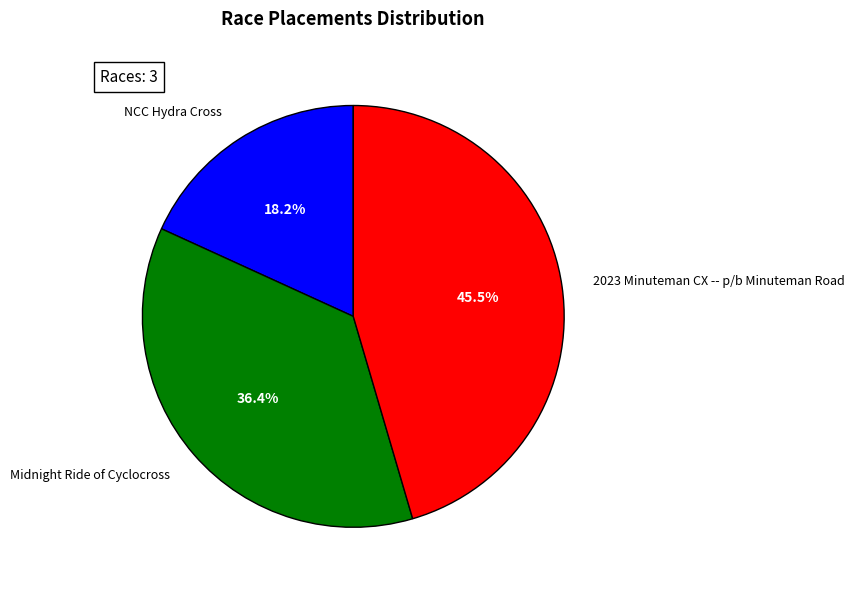

To the nearest percent, what is the difference between the NCC Hydra Cross and 2023 Minuteman CX -- p/b Minuteman Road slice percentages?

27%